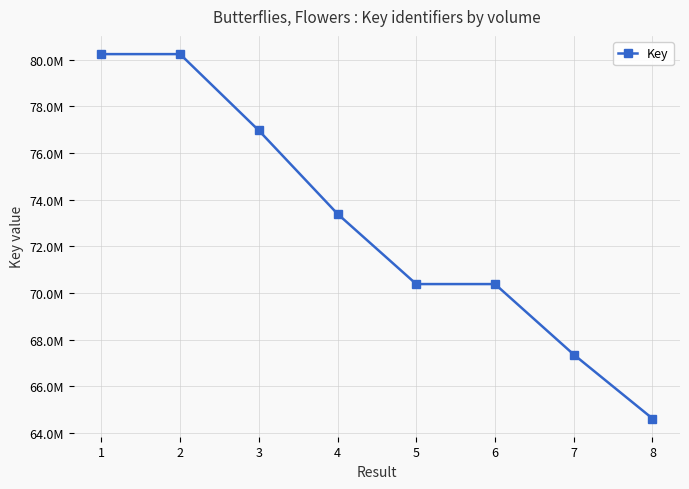

Is this an area chart (filled region under the line)?

No